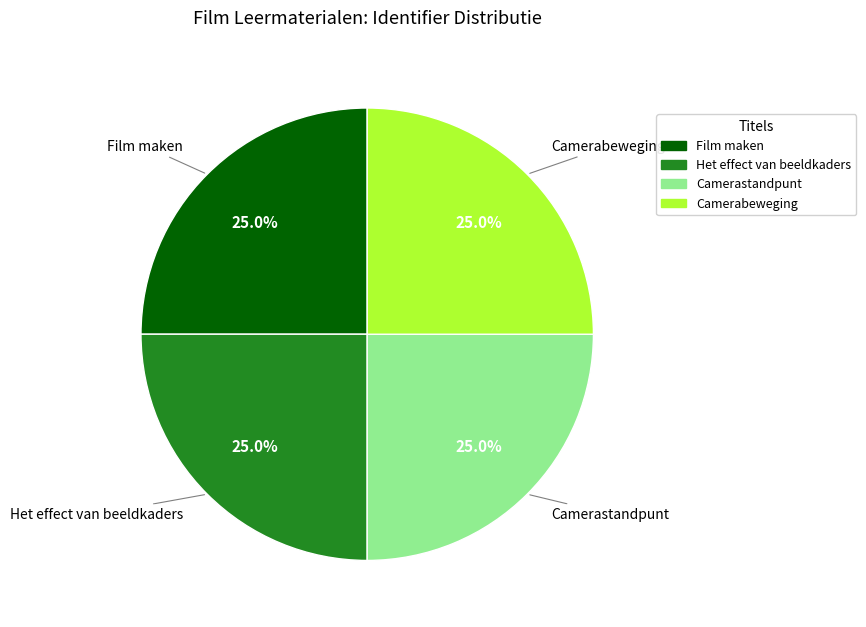

What percentage is NOT represented by Camerabeweging?

75.0%